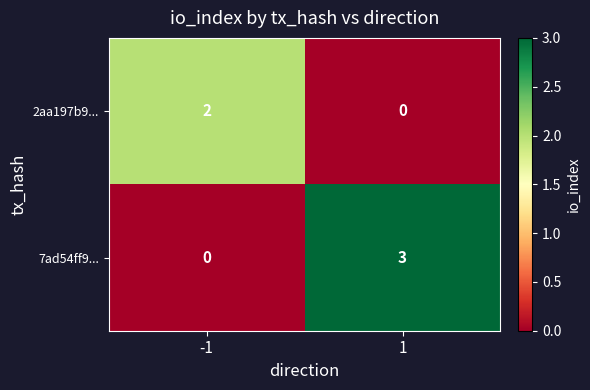

Is the value of 2aa197b9... at 1 greater than the value of 7ad54ff9... at 1?

No